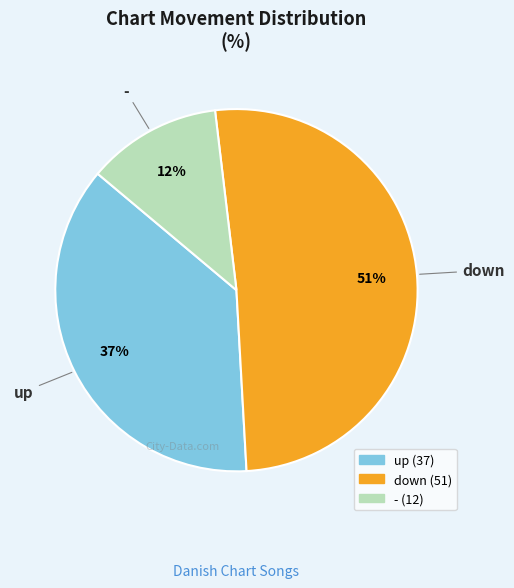

Which slice is the smallest?

-